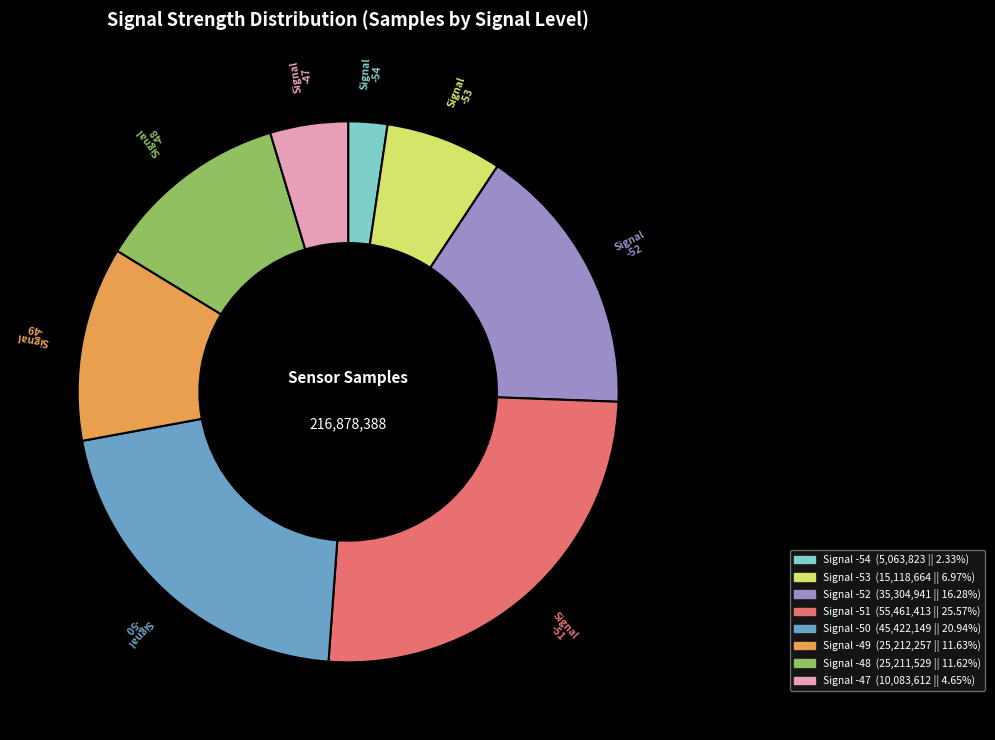

Which slice is the smallest?

Signal -54